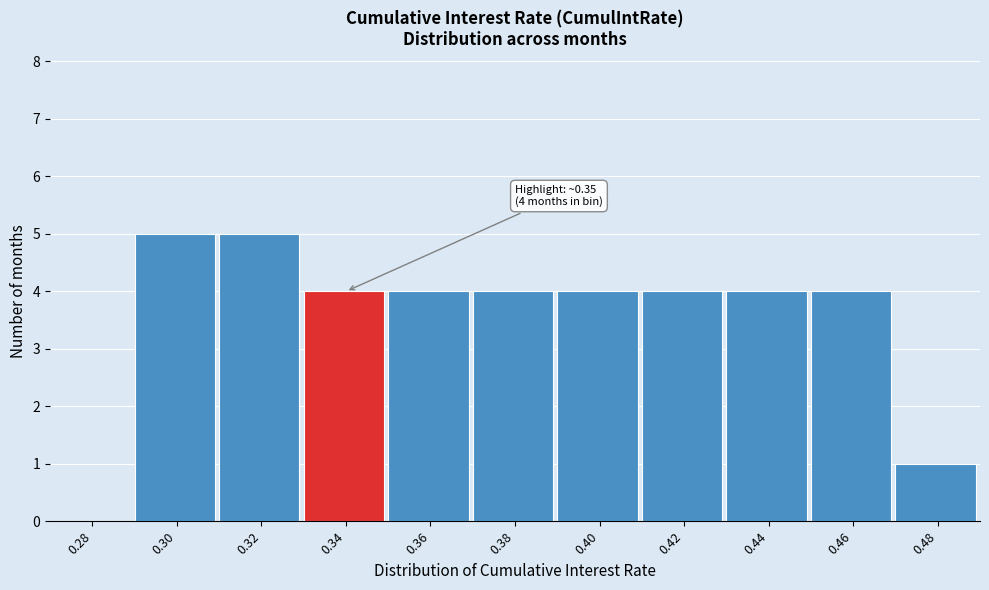

Reading right to left, transcribe all the data shown in this chart.

0.48=1	0.46=4	0.44=4	0.42=4	0.40=4	0.38=4	0.36=4	0.34=4	0.32=5	0.30=5	0.28=0